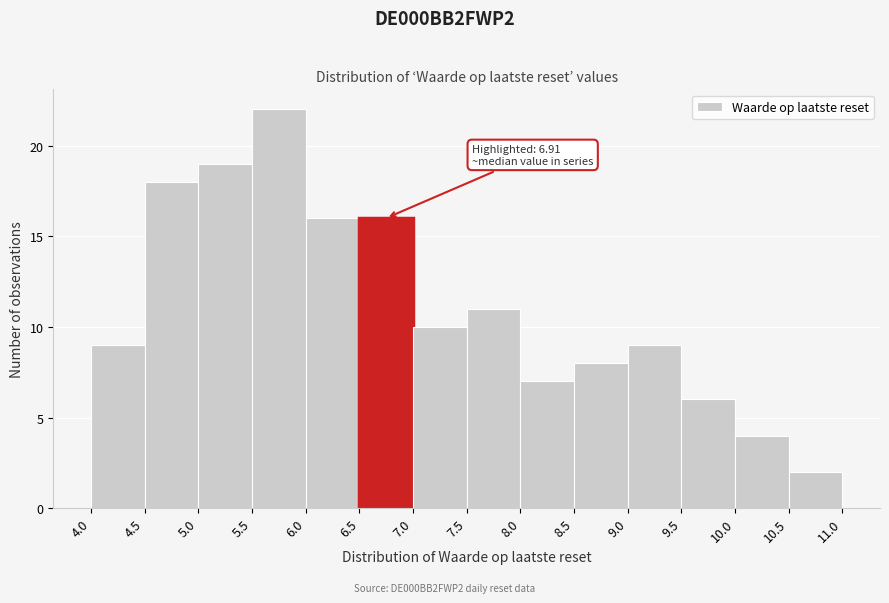

Which range on the x-axis has the tallest bar?

5.5 to 6.0